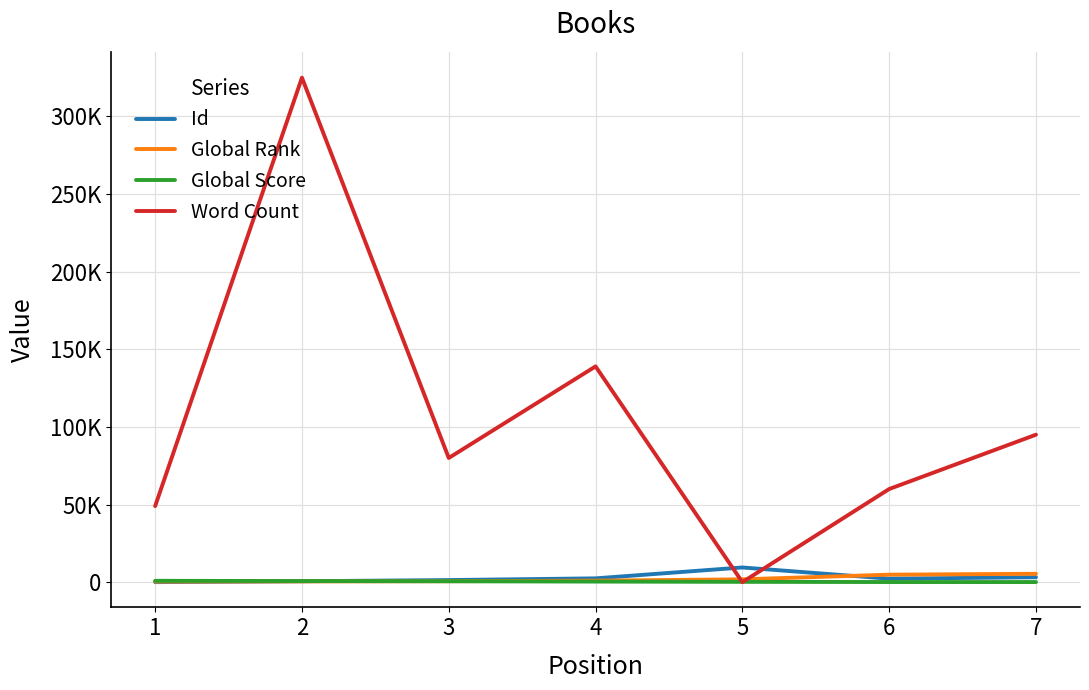

Is this an area chart (filled region under the line)?

No